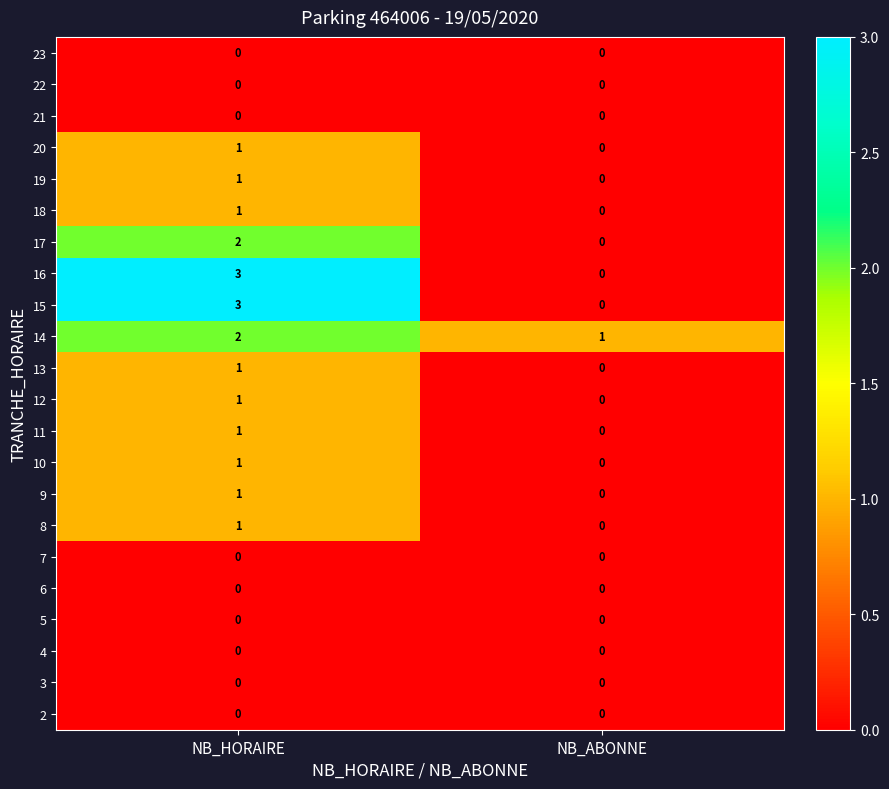

True or false: 8 has a value of 0 at NB_ABONNE.

True